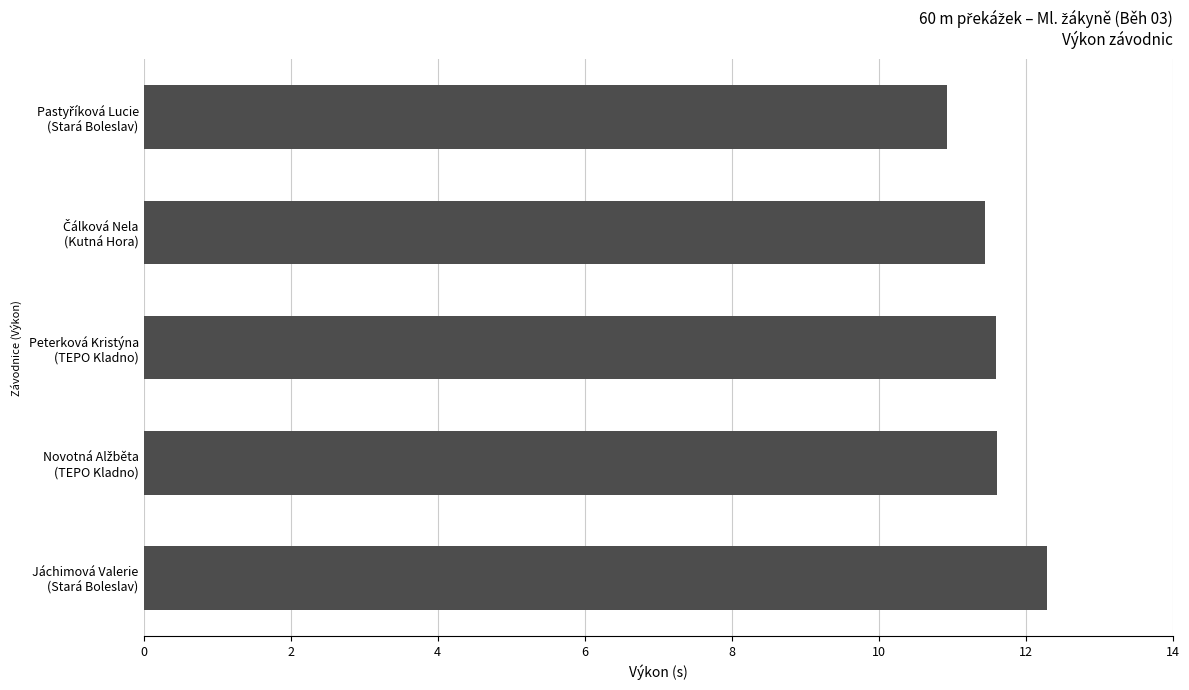

Reading top to bottom, list all the values displayed in this chart.

10.9	11.4	11.6	11.6	12.3